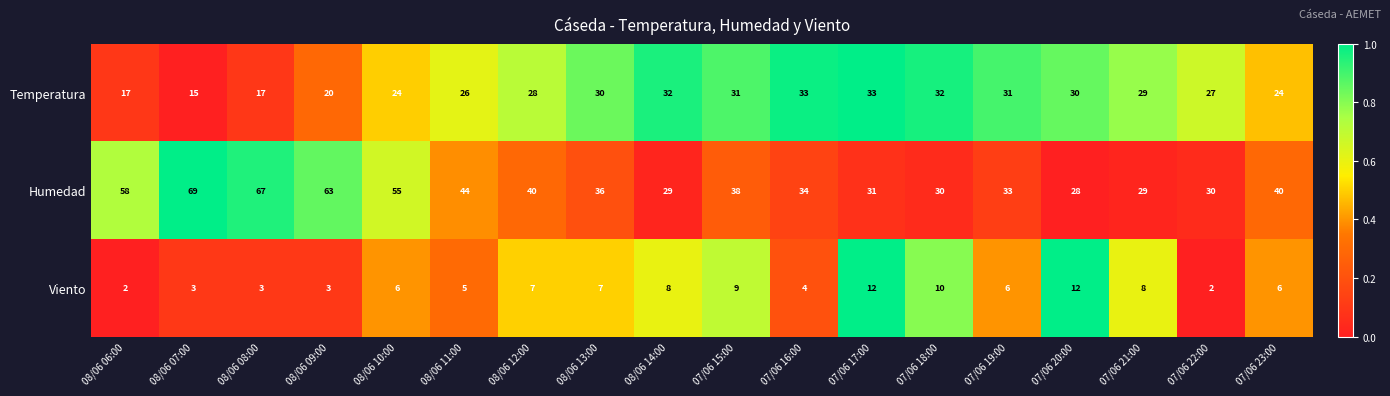

True or false: Viento has a value of 12 at 07/06 17:00.

True